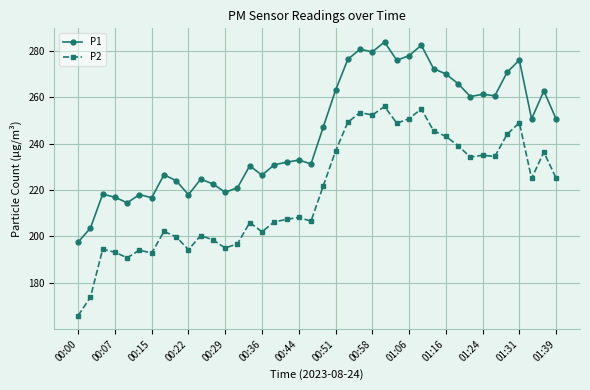

Rank the series by their average value, from lowest to highest.

P2, P1